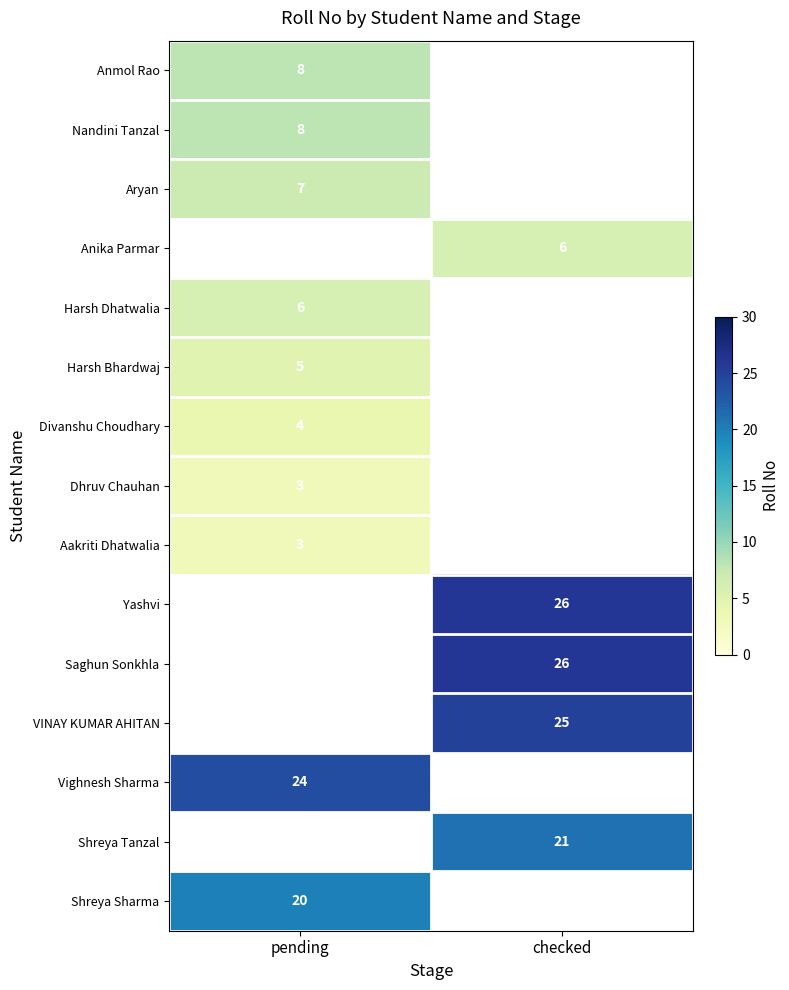

The Harsh Dhatwalia series shows 6 at pending. True or false?

True